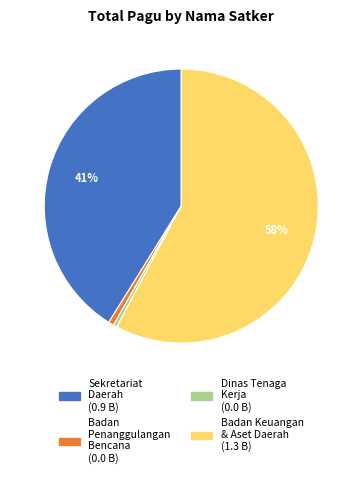

Is there a majority slice in this chart?

Yes